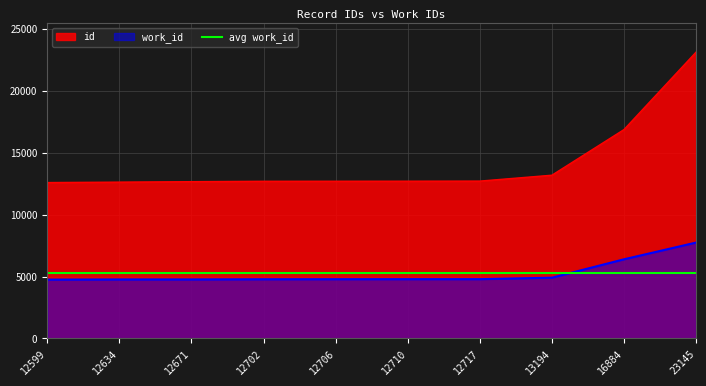

How many lines are shown in the chart?

2